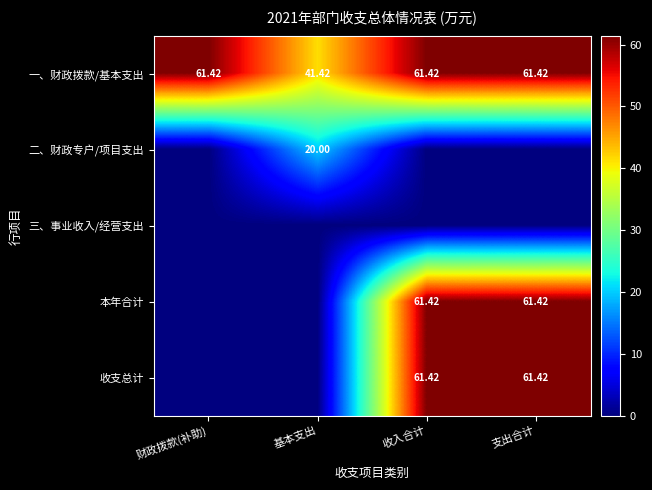

Where does the 一、财政拨款/基本支出 series first go above 61?

财政拨款(补助)